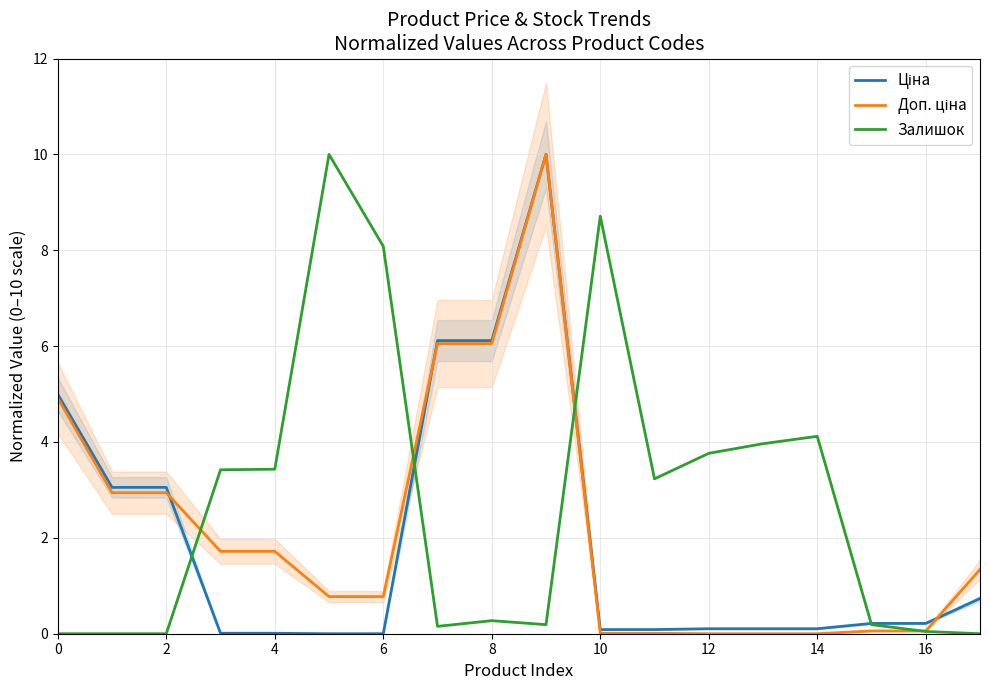

How many values in the Залишок series are below 3?

9